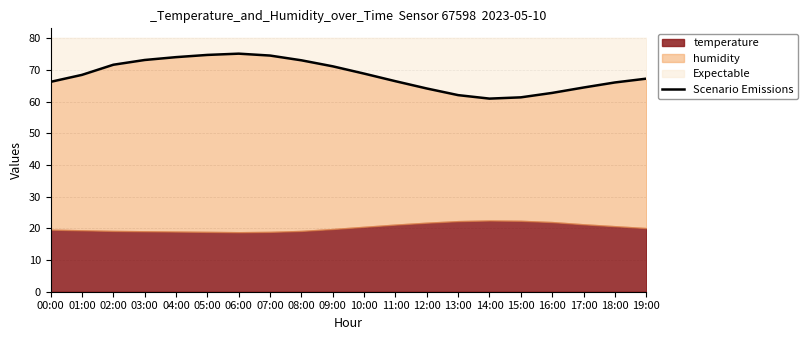

Reading left to right, list all the values displayed in this chart.

66.3	68.5	71.7	73.2	74.1	74.8	75.2	74.6	73.1	71.2	68.9	66.5	64.2	62.1	61.0	61.4	62.8	64.5	66.1	67.3